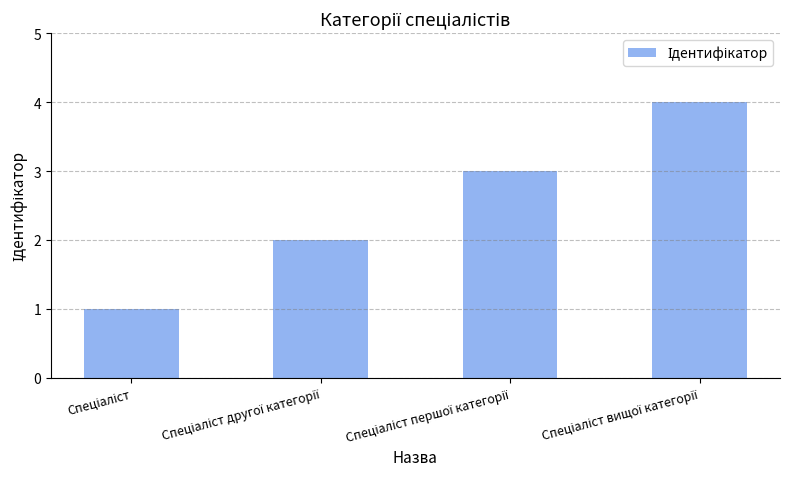

What is the greatest value displayed?

4